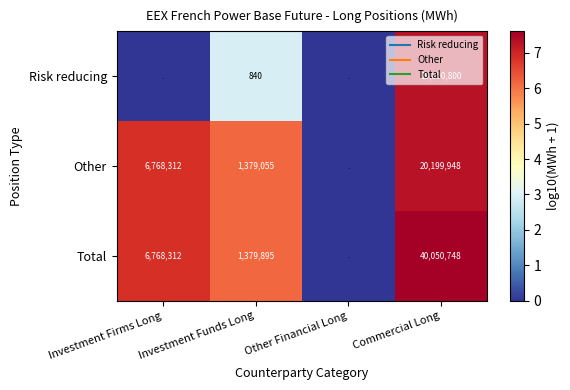

Between Investment Firms Long and Investment Funds Long, which is larger?

Investment Funds Long